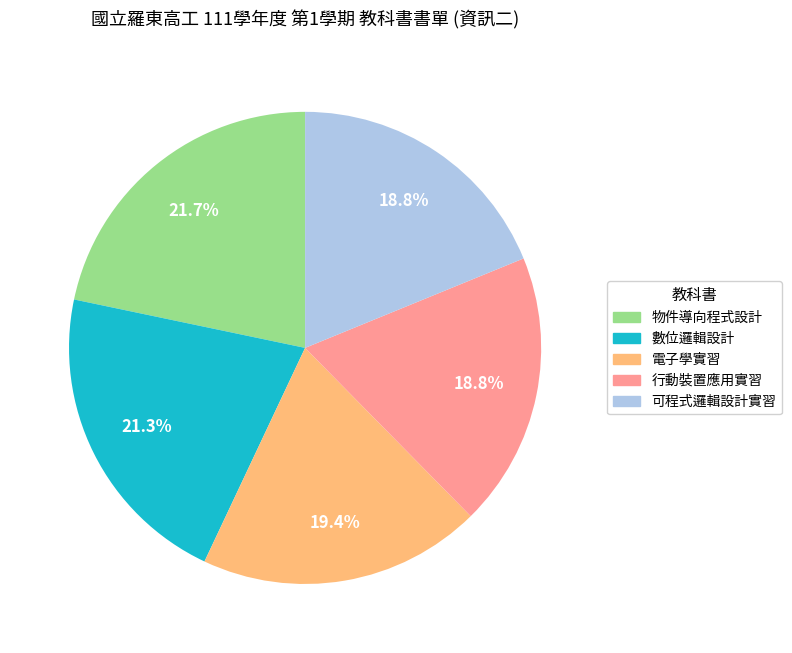

Does any single category account for the majority?

No